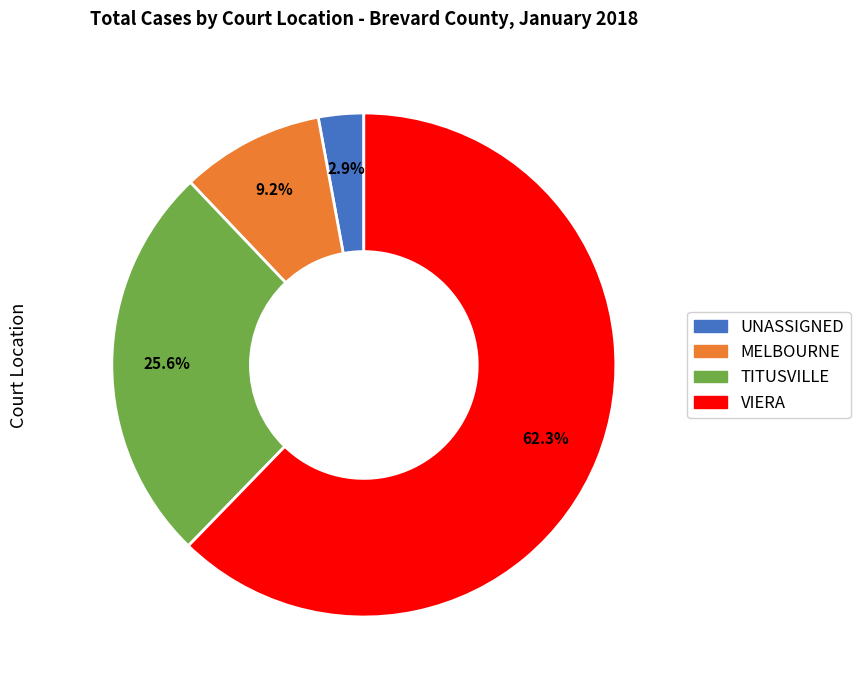

Rank the categories by value from lowest to highest.

UNASSIGNED, MELBOURNE, TITUSVILLE, VIERA